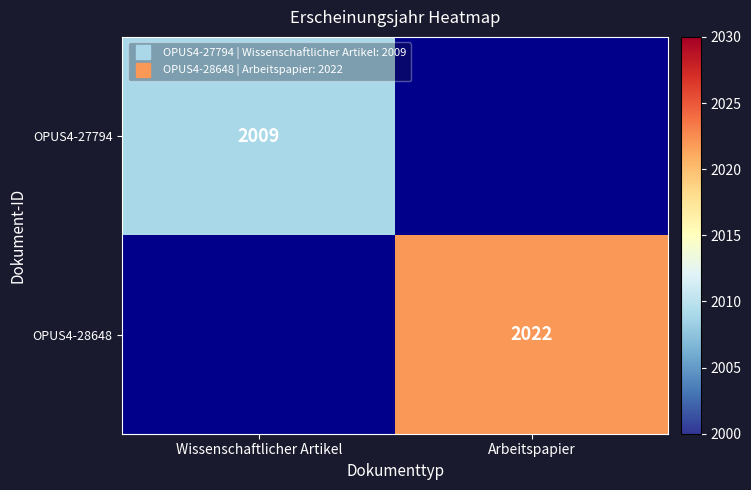

Count the number of categories in the chart.

2